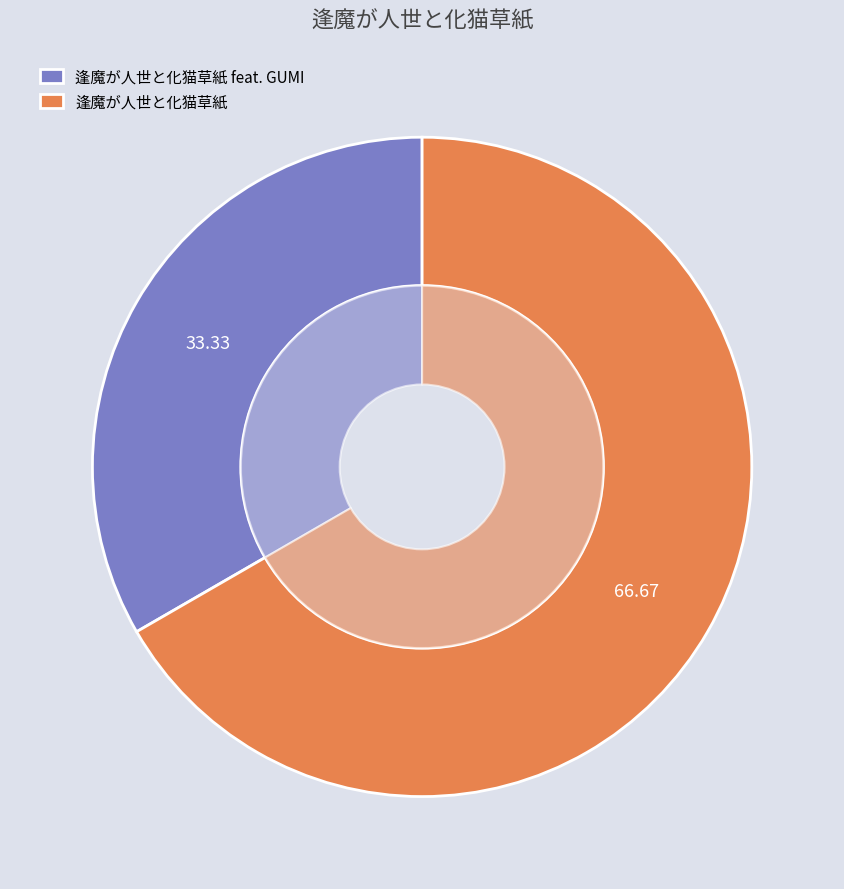

Combined, what portion of the pie is 逢魔が人世と化猫草紙 and 逢魔が人世と化猫草紙 feat. GUMI?

100.0%